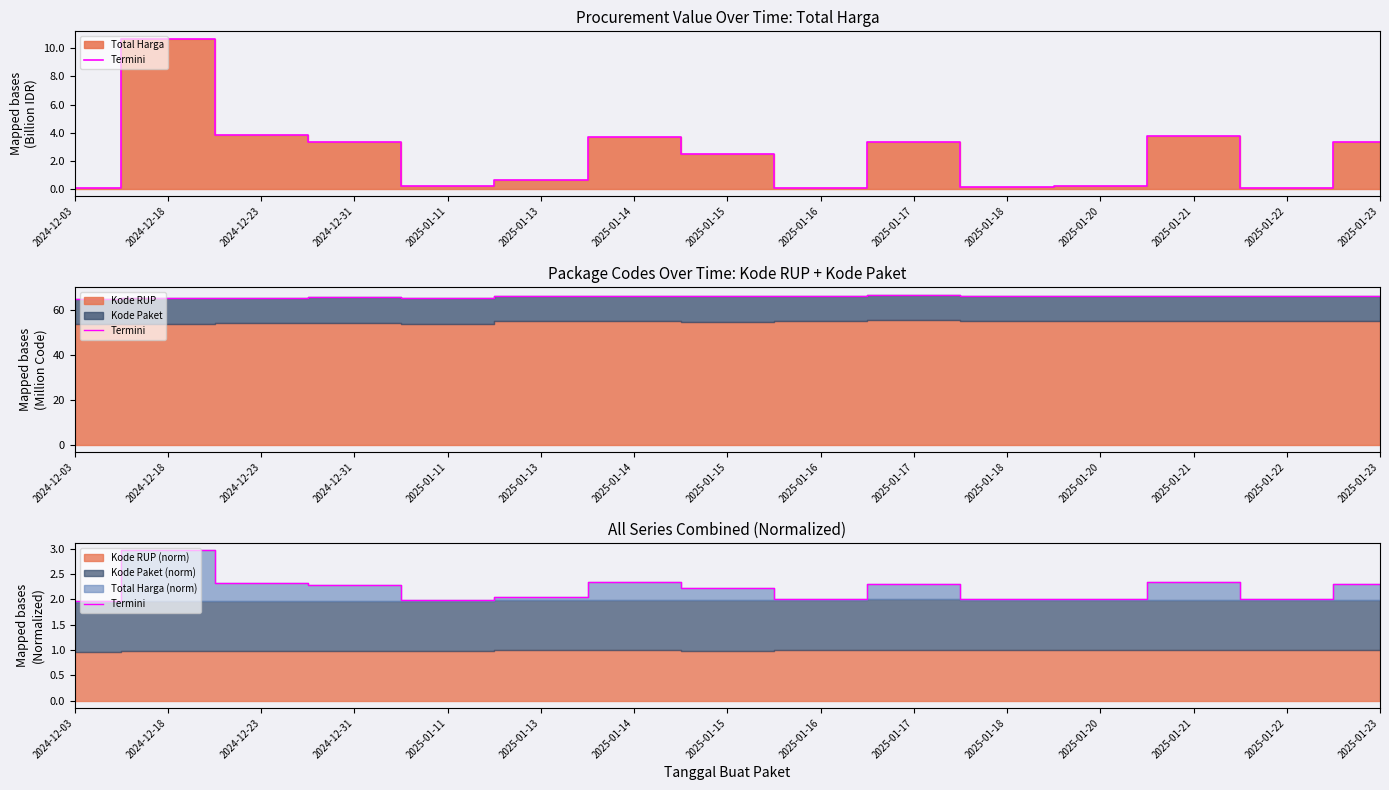

List the labels in order of value, largest first.

2024-12-18, 2025-01-21, 2025-01-14, 2024-12-23, 2025-01-17, 2025-01-23, 2024-12-31, 2025-01-15, 2025-01-13, 2025-01-20, 2025-01-18, 2025-01-16, 2025-01-22, 2025-01-11, 2024-12-03